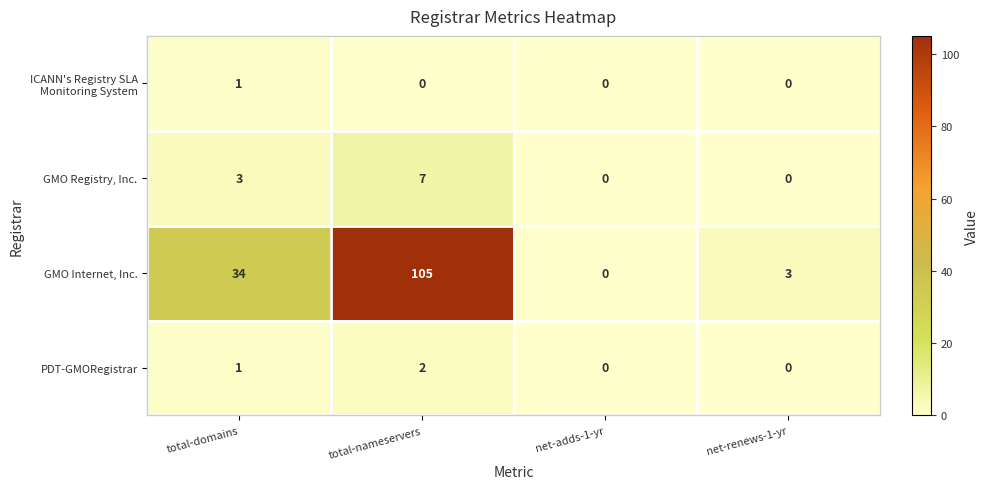

Which category has the highest value across all series?

total-nameservers